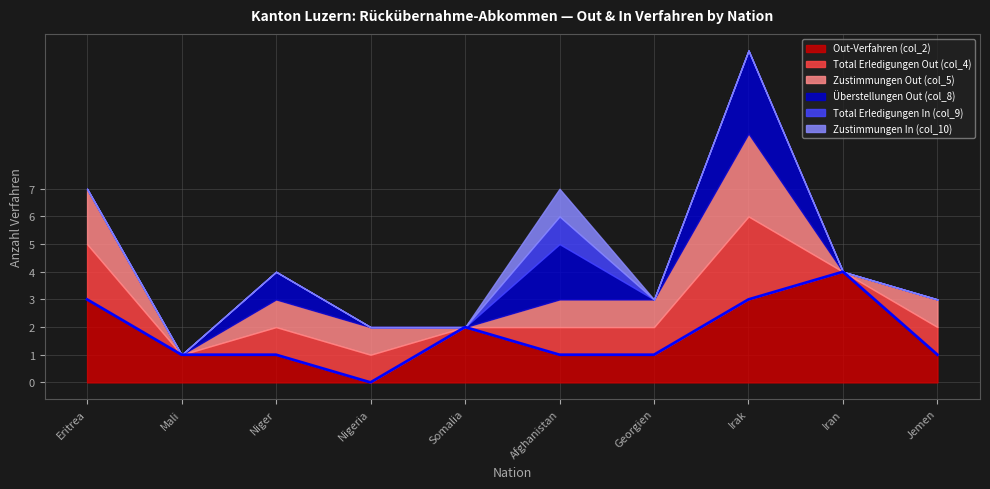

Which has a higher value, Iran or Niger?

Iran